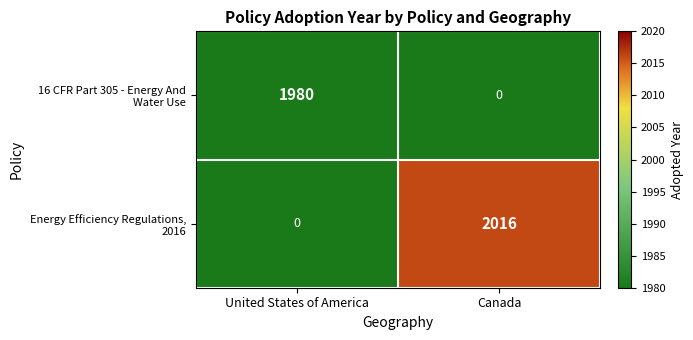

The value of 16 CFR Part 305 - Energy And Water Use at United States of America is 3503. True or false?

False